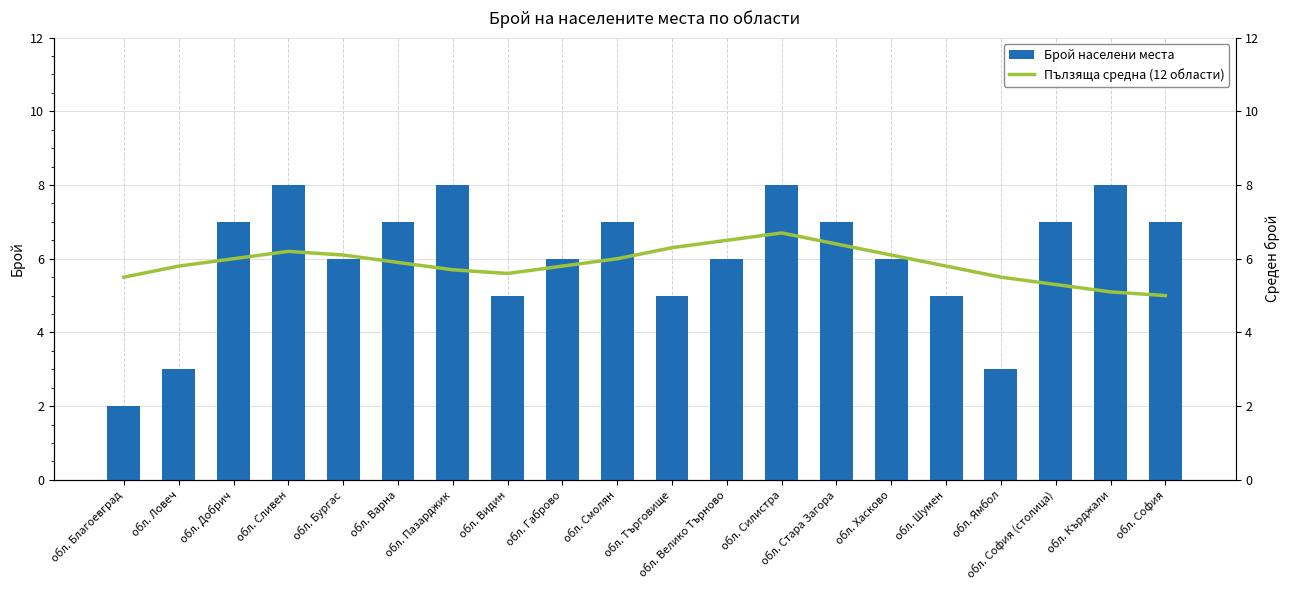

Which has a higher value, обл. Ямбол or обл. Добрич?

обл. Добрич